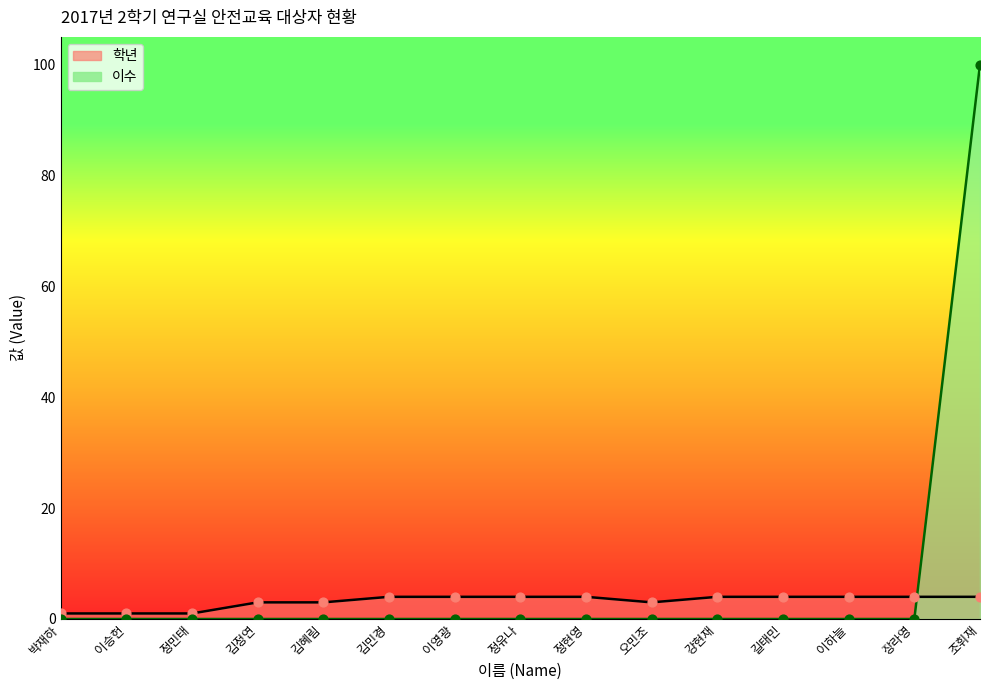

At which category is the sum across all series the highest?

조휘재